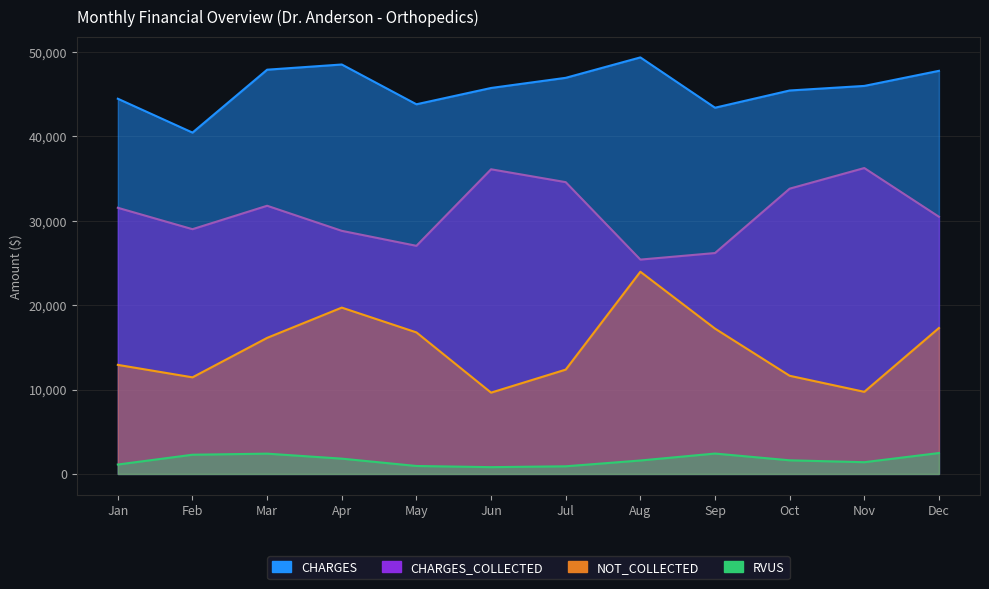

Reading left to right, what are all the values shown in this chart?

CHARGES: Jan=44463	Feb=40450	Mar=47904	Apr=48519	May=43805	Jun=45737	Jul=46940	Aug=49361	Sep=43398	Oct=45439	Nov=45981	Dec=47769
CHARGES_COLLECTED: Jan=31539	Feb=29003	Mar=31780	Apr=28808	May=27032	Jun=36102	Jul=34577	Aug=25400	Sep=26177	Oct=33806	Nov=36250	Dec=30475
NOT_COLLECTED: Jan=12924	Feb=11447	Mar=16124	Apr=19711	May=16773	Jun=9635	Jul=12363	Aug=23961	Sep=17221	Oct=11633	Nov=9731	Dec=17294
RVUS: Jan=1116	Feb=2277	Mar=2404	Apr=1813	May=943	Jun=805	Jul=906	Aug=1594	Sep=2416	Oct=1615	Nov=1391	Dec=2477